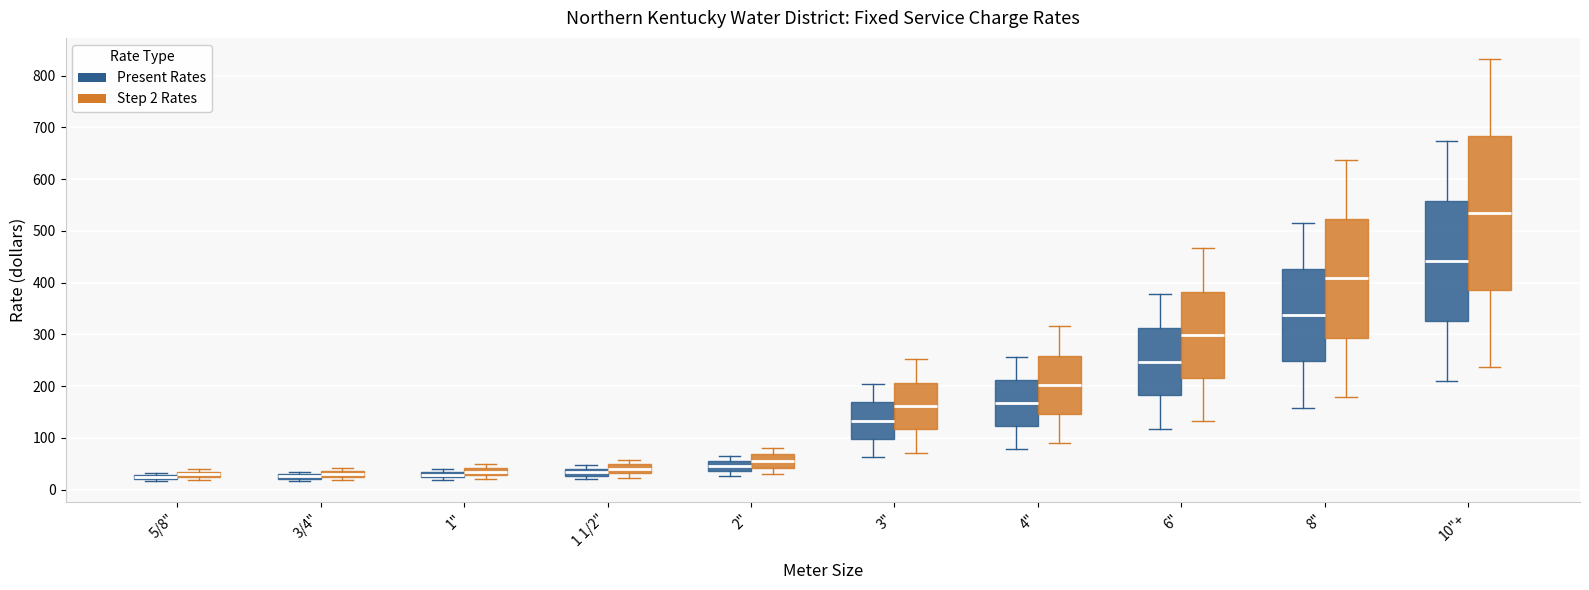

Where is the upper edge of the box for 2" (Present Rates) on the y-axis? The values are not printed on the chart, so give them approximately, as read against the axis.

60